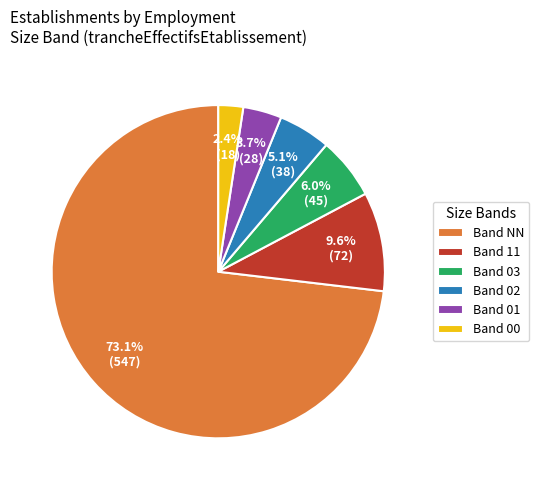

What is the ratio of the value at Band 01 to the value at Band 11?

0.4